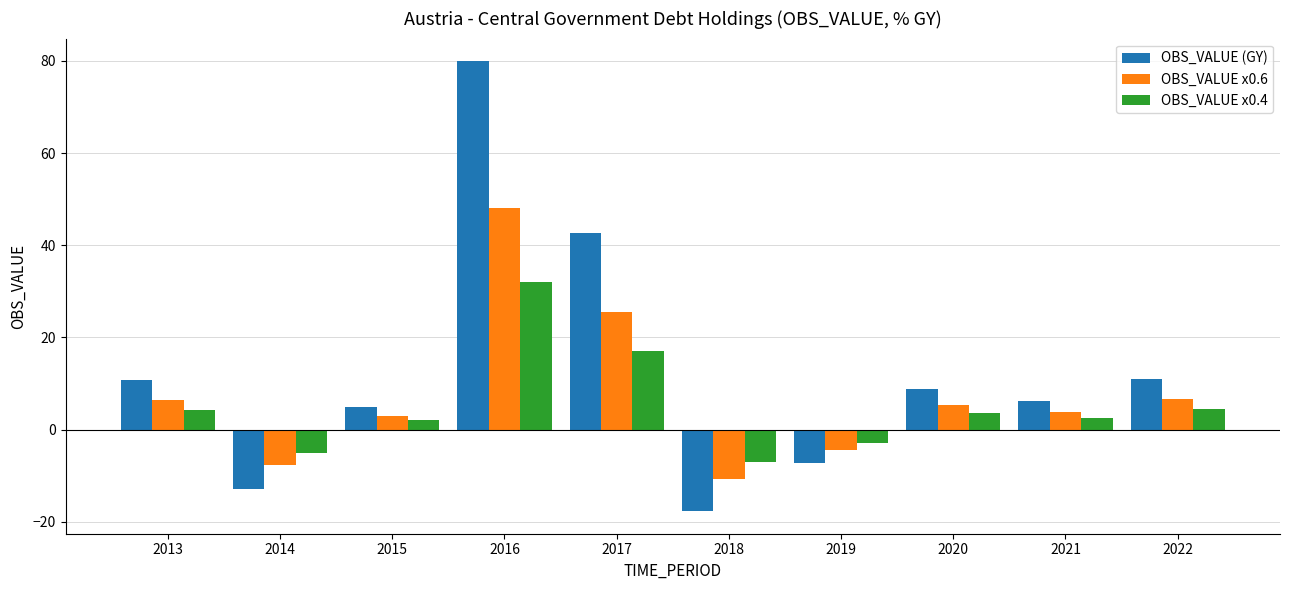

What is the highest value of the OBS_VALUE (GY) series?

80.0